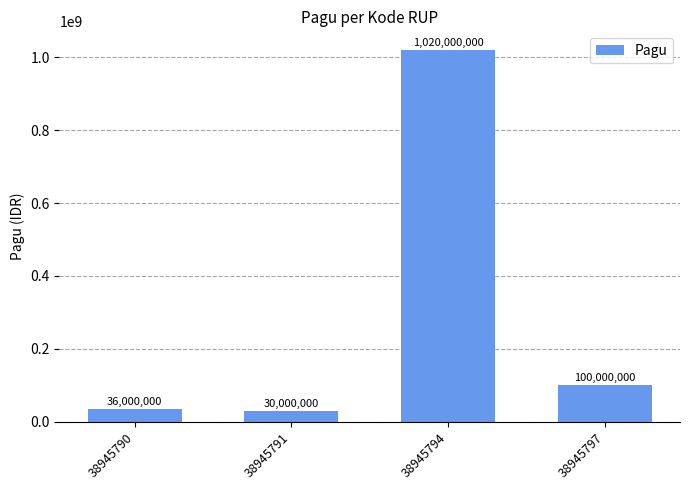

What is the sum of all values?

1186000000